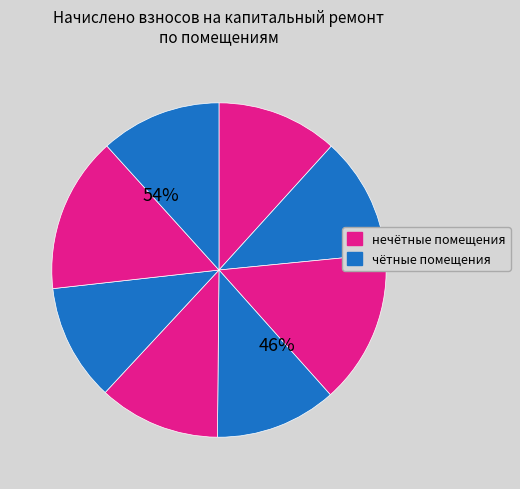

To the nearest percent, what percentage of the pie is 1?

12%